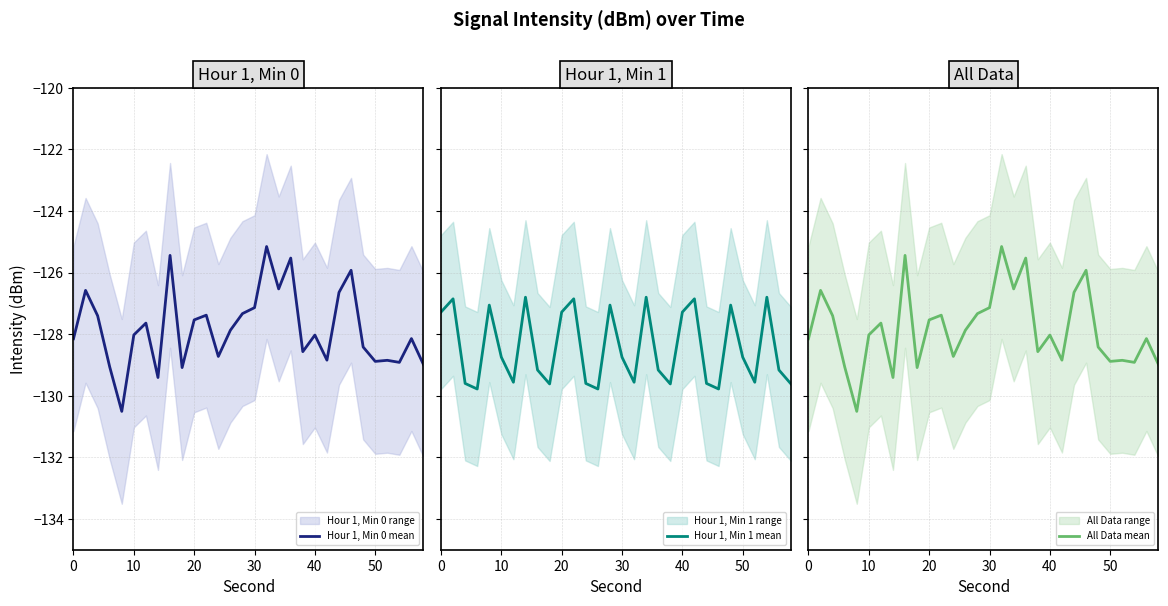

Does the chart have visible grid lines?

Yes